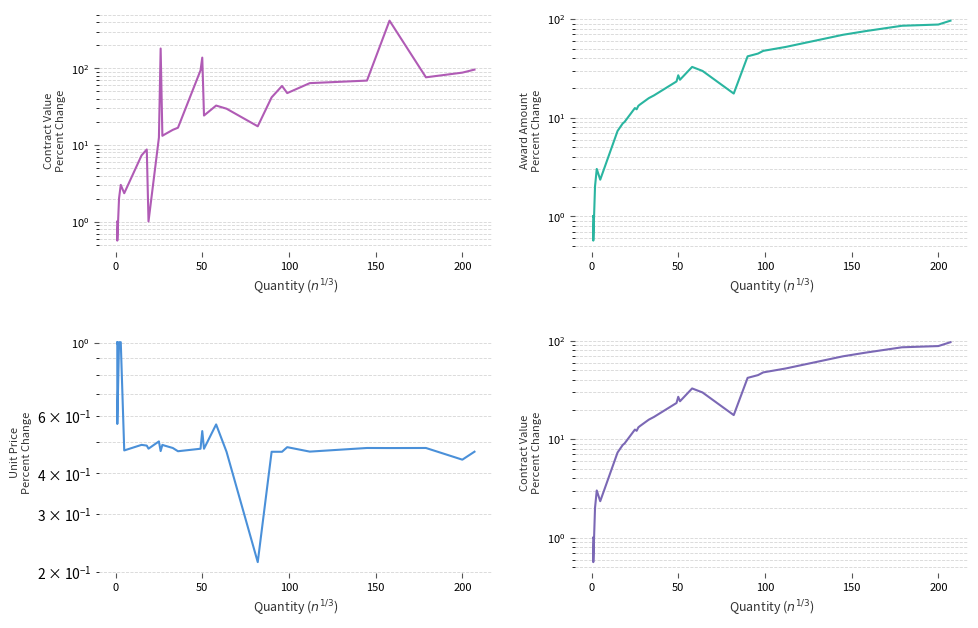

What position from the left is 0?

2